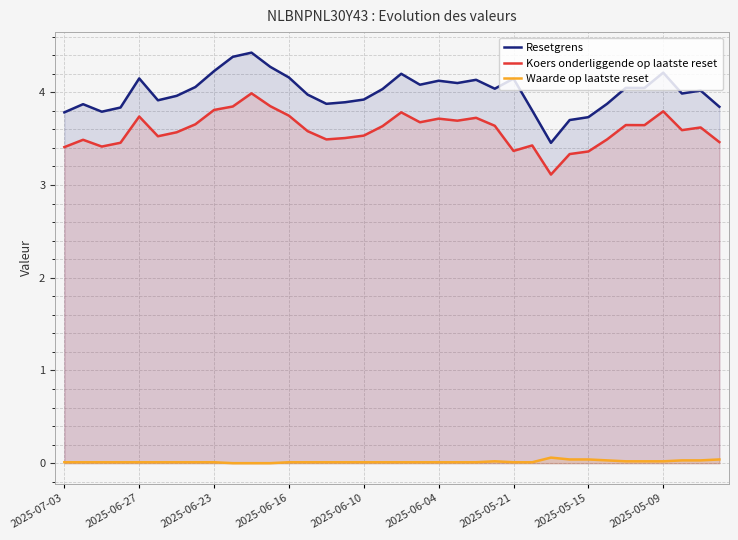

Where is Koers onderliggende op laatste reset nearest to the value 3?

26